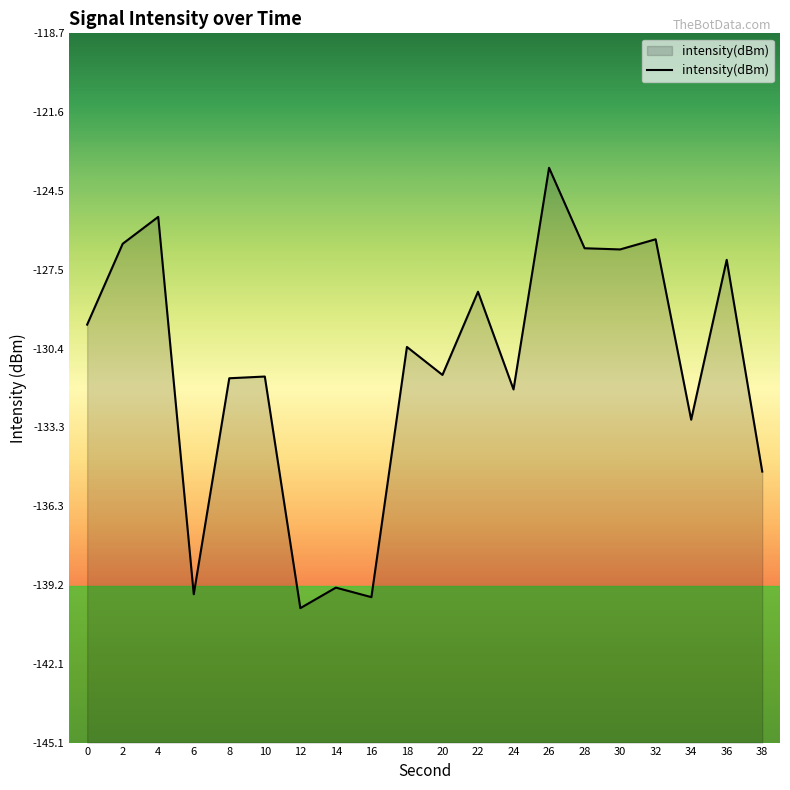

Which category has the lowest value across all series?

12